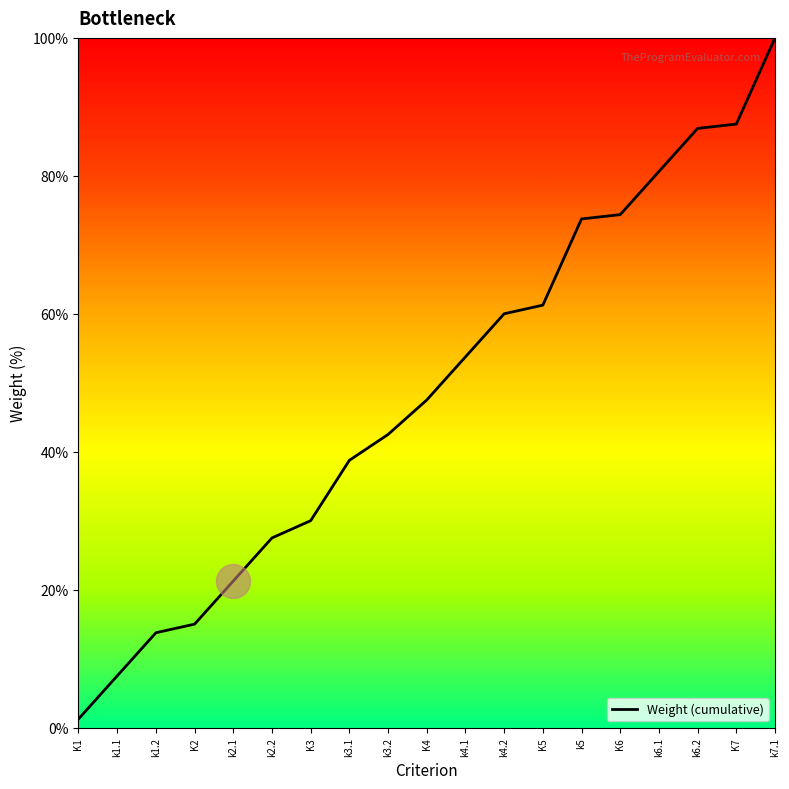

Which has a higher value, K4 or K2?

K4